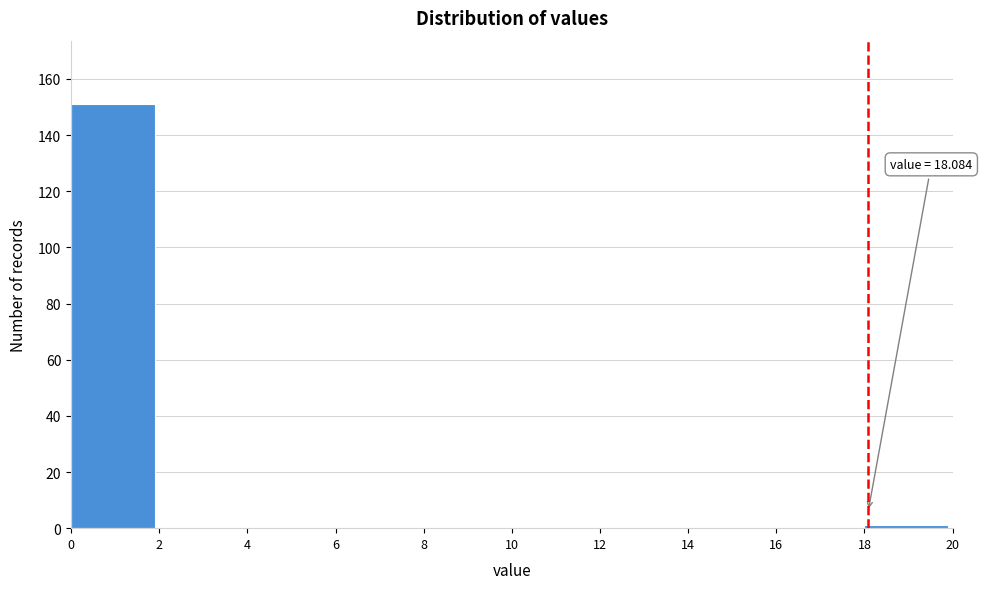

Which range on the x-axis has the tallest bar?

0 to 2